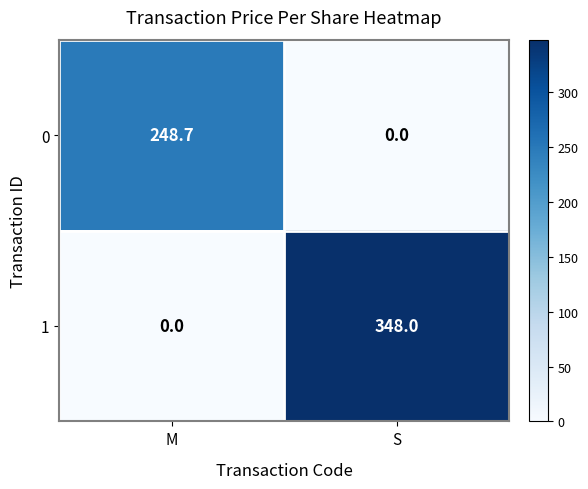

What value does the 1 series have at S?

348.0